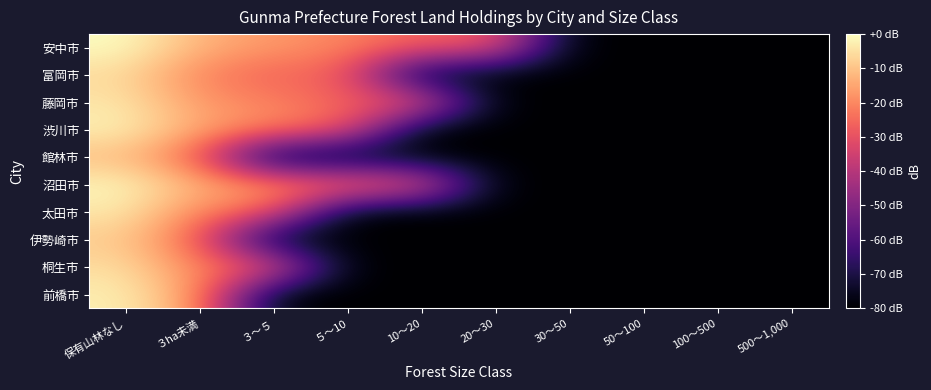

Reading left to right, extract all data points from this chart.

前橋市: 保有山林なし=-2.2	３ha未満=-17.3	３～５=-80.0	５～10=-80.0	10～20=-80.0	20～30=-80.0	30～50=-80.0	50～100=-80.0	100～500=-80.0	500～1,000=-80.0
桐生市: 保有山林なし=-5.3	３ha未満=-20.8	３～５=-26.8	５～10=-80.0	10～20=-80.0	20～30=-80.0	30～50=-80.0	50～100=-80.0	100～500=-80.0	500～1,000=-80.0
伊勢崎市: 保有山林なし=-8.8	３ha未満=-26.8	３～５=-80.0	５～10=-80.0	10～20=-80.0	20～30=-80.0	30～50=-80.0	50～100=-80.0	100～500=-80.0	500～1,000=-80.0
太田市: 保有山林なし=-3.3	３ha未満=-20.8	３～５=-26.8	５～10=-80.0	10～20=-80.0	20～30=-80.0	30～50=-80.0	50～100=-80.0	100～500=-80.0	500～1,000=-80.0
沼田市: 保有山林なし=-0.8	３ha未満=-12.9	３～５=-17.3	５～10=-20.8	10～20=-26.8	20～30=-80.0	30～50=-80.0	50～100=-80.0	100～500=-80.0	500～1,000=-80.0
館林市: 保有山林なし=-11.3	３ha未満=-26.8	３～５=-80.0	５～10=-80.0	10～20=-80.0	20～30=-80.0	30～50=-80.0	50～100=-80.0	100～500=-80.0	500～1,000=-80.0
渋川市: 保有山林なし=-1.7	３ha未満=-14.8	３～５=-20.8	５～10=-26.8	10～20=-80.0	20～30=-80.0	30～50=-80.0	50～100=-80.0	100～500=-80.0	500～1,000=-80.0
藤岡市: 保有山林なし=-3.9	３ha未満=-17.3	３～５=-20.8	５～10=-26.8	10～20=-26.8	20～30=-80.0	30～50=-80.0	50～100=-80.0	100～500=-80.0	500～1,000=-80.0
富岡市: 保有山林なし=-6.0	３ha未満=-20.8	３～５=-26.8	５～10=-26.8	10～20=-80.0	20～30=-80.0	30～50=-80.0	50～100=-80.0	100～500=-80.0	500～1,000=-80.0
安中市: 保有山林なし=0.0	３ha未満=-12.9	３～５=-17.3	５～10=-20.8	10～20=-26.8	20～30=-26.8	30～50=-80.0	50～100=-80.0	100～500=-80.0	500～1,000=-80.0